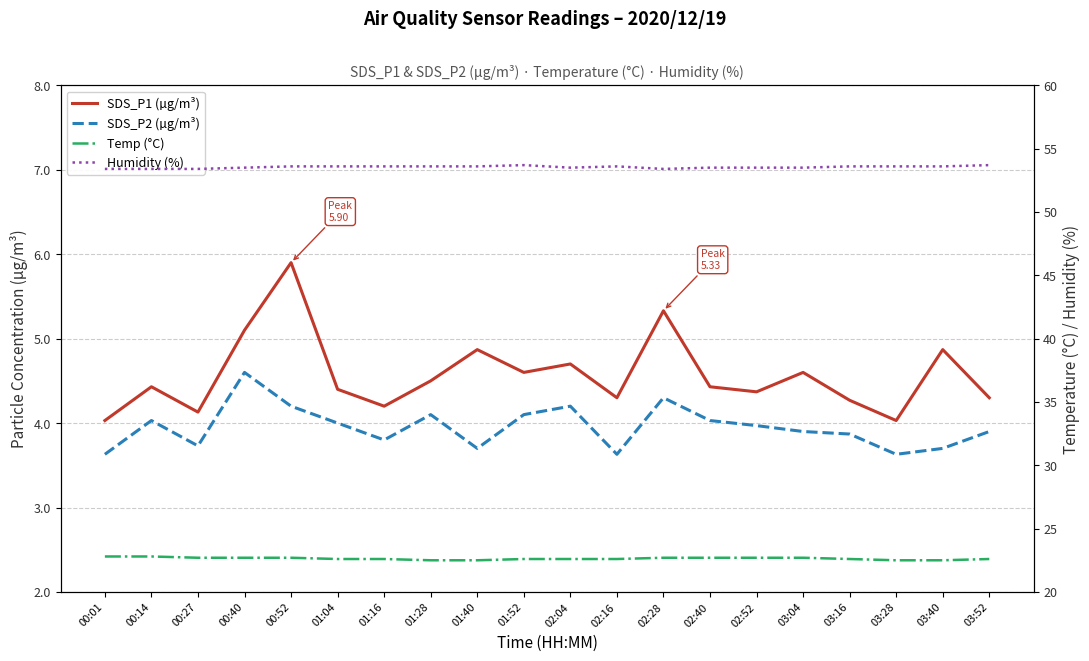

The Temp (°C) series shows 22.6 at 01:16. True or false?

True